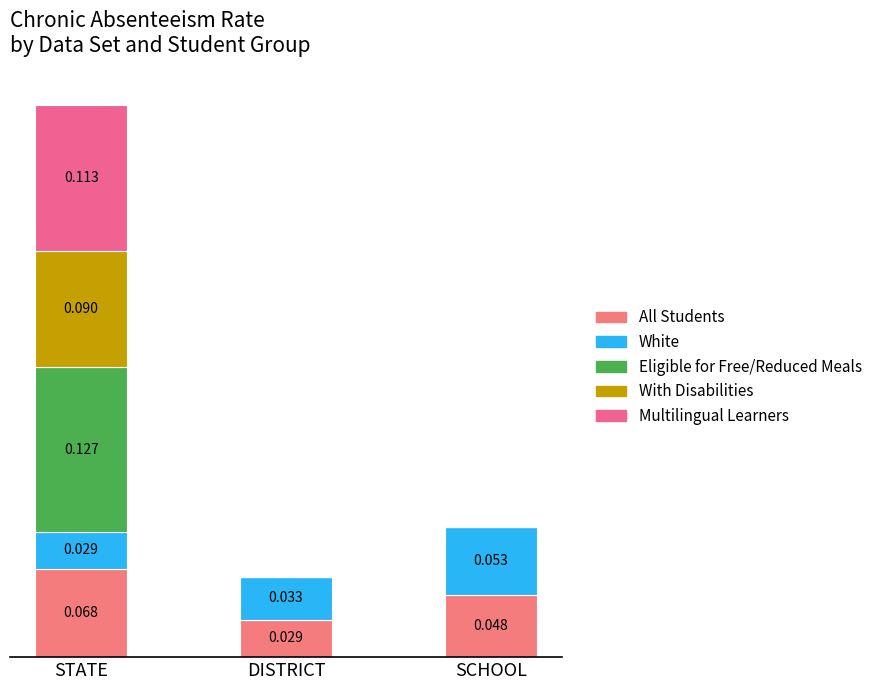

Does the chart contain stacked bars?

Yes